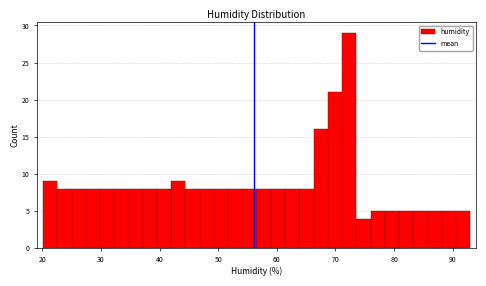

Read against the x-axis, roughly where is the centre of the tallest bar?

72